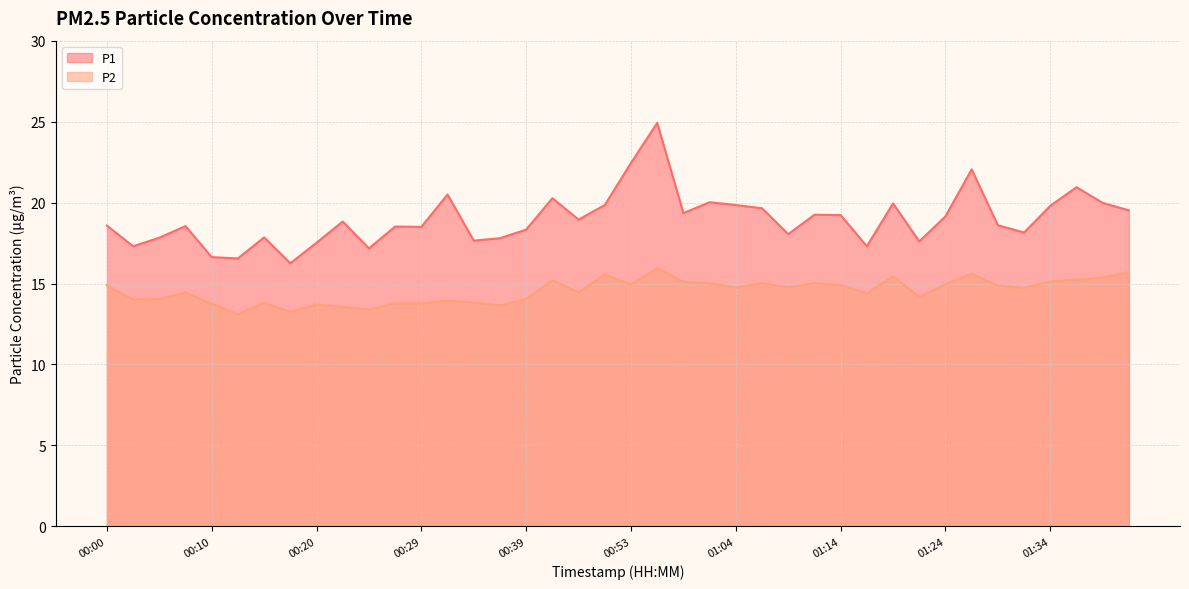

How many data points does each series have?

40